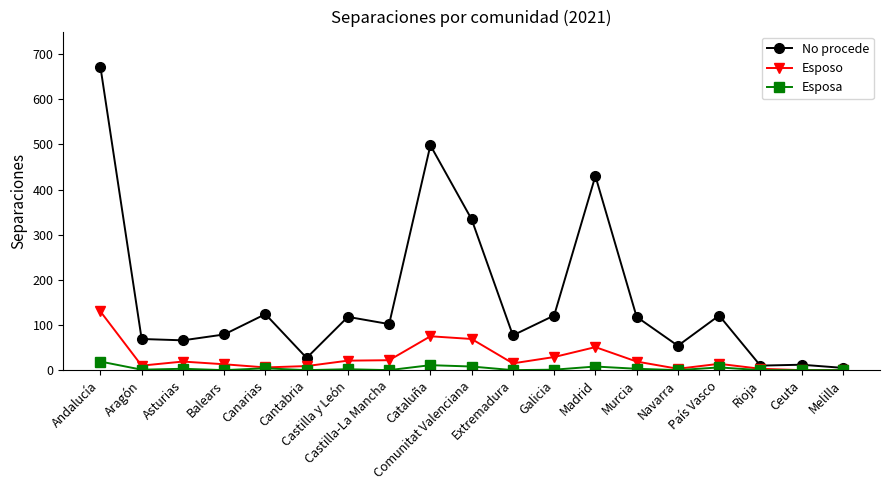

What position from the left is Comunitat Valenciana?

10